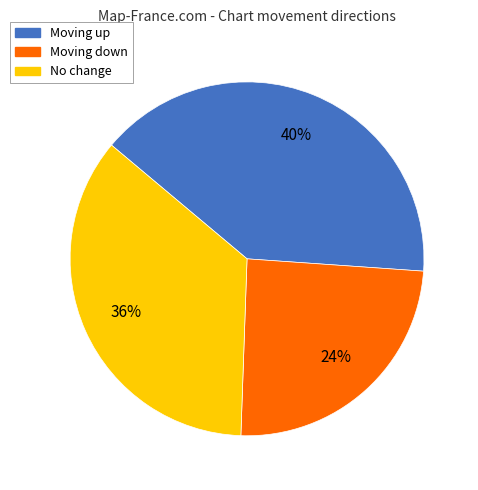

Is there any slice that represents more than half of the pie?

No